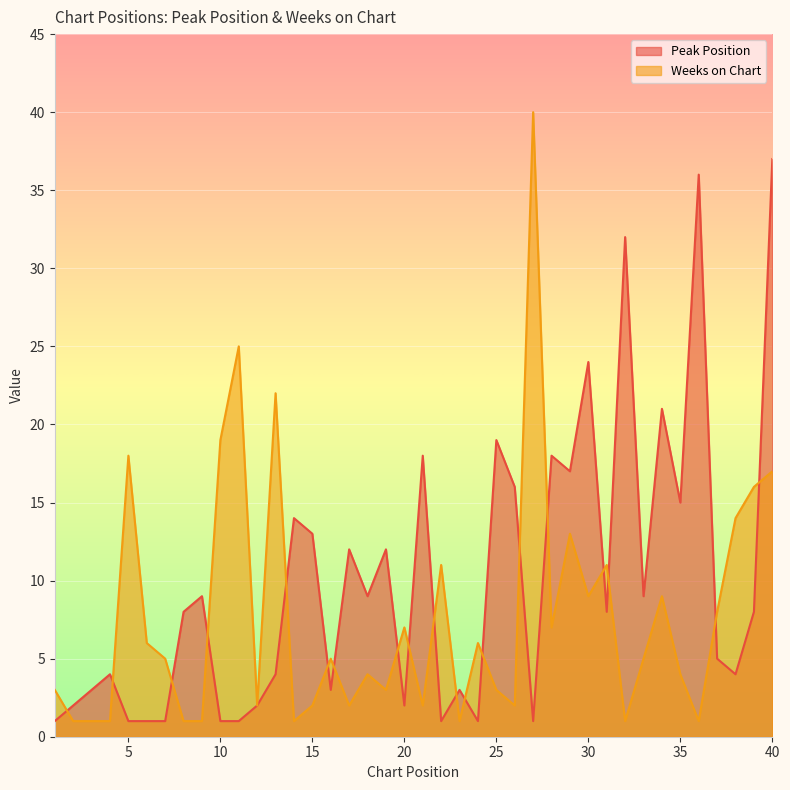

How many interior local peaks does the Peak Position series have?

13